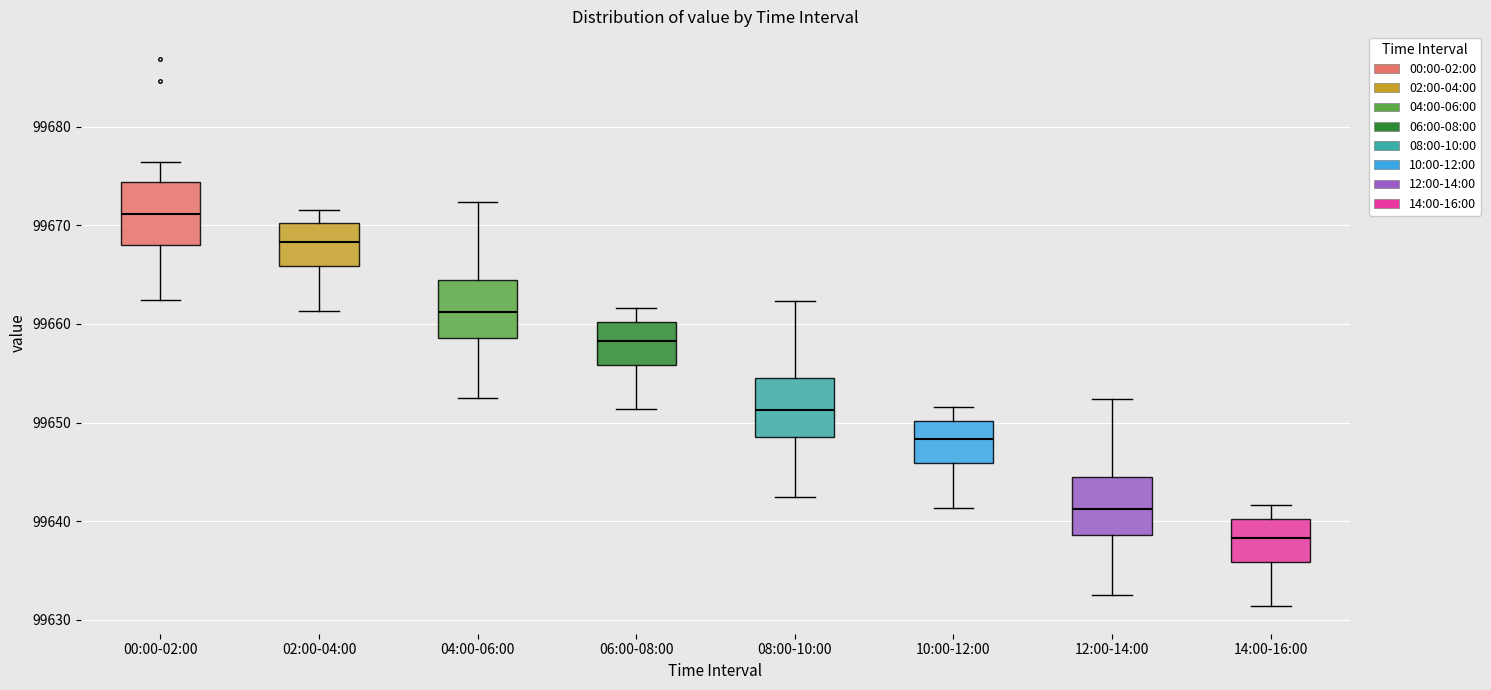

Which box has the lowest median line?

14:00-16:00